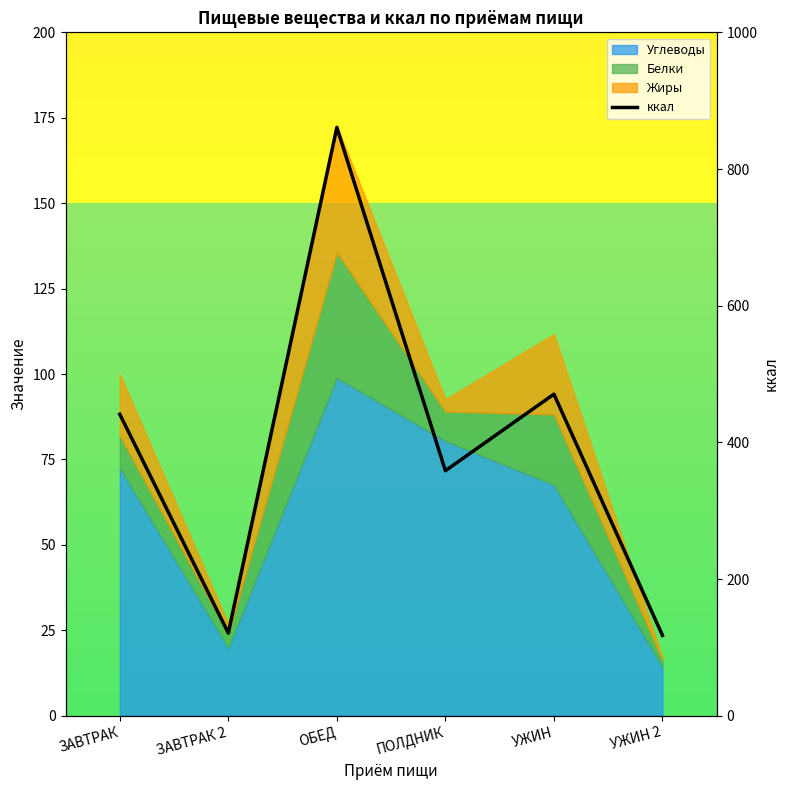

What is the sum of all values?

2369.3